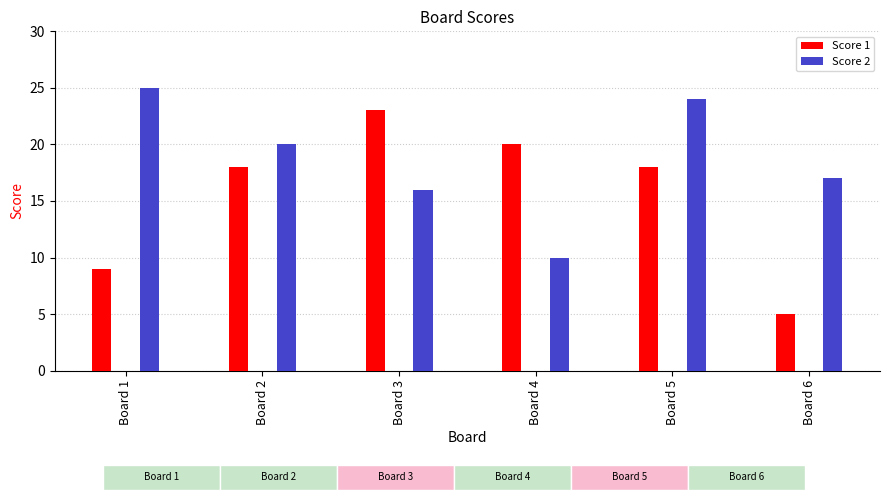

List the series in order of their peak value, lowest first.

Score 1, Score 2